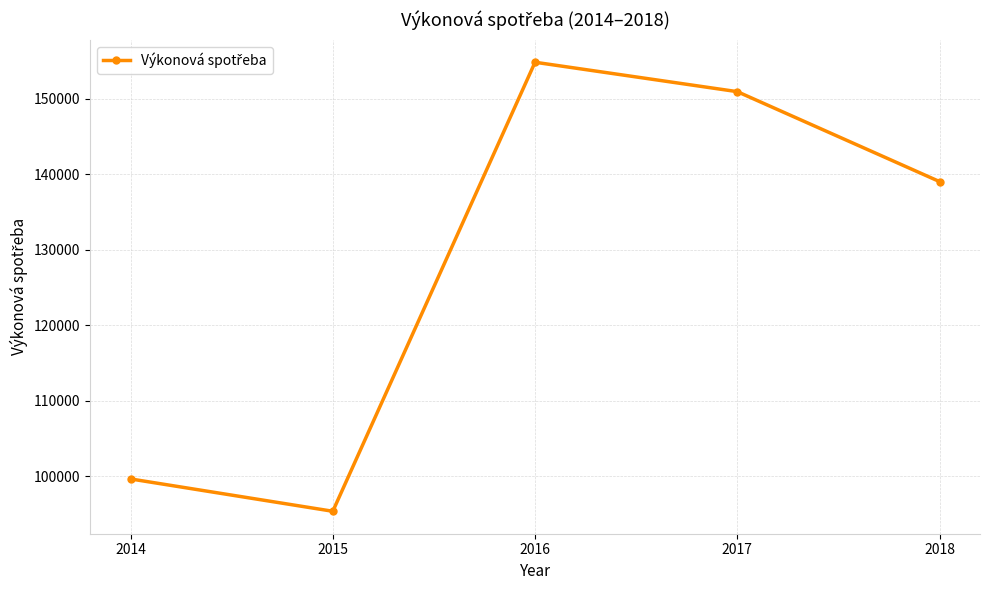

Does the chart display data point markers on the line(s)?

Yes